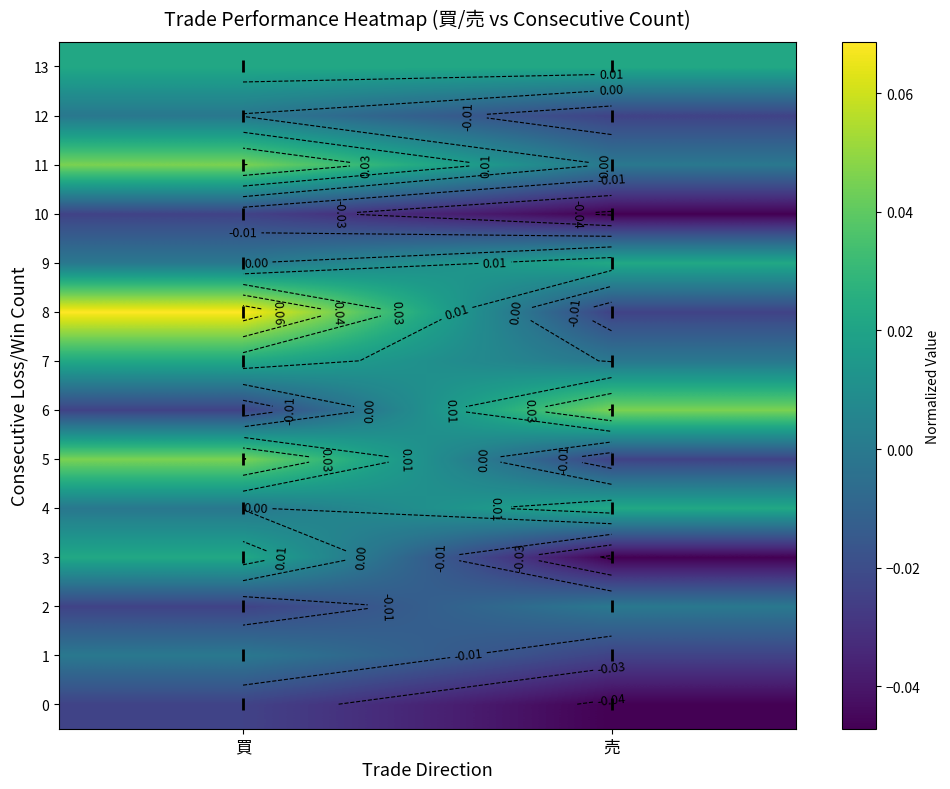

How many categories are shown in the chart?

2